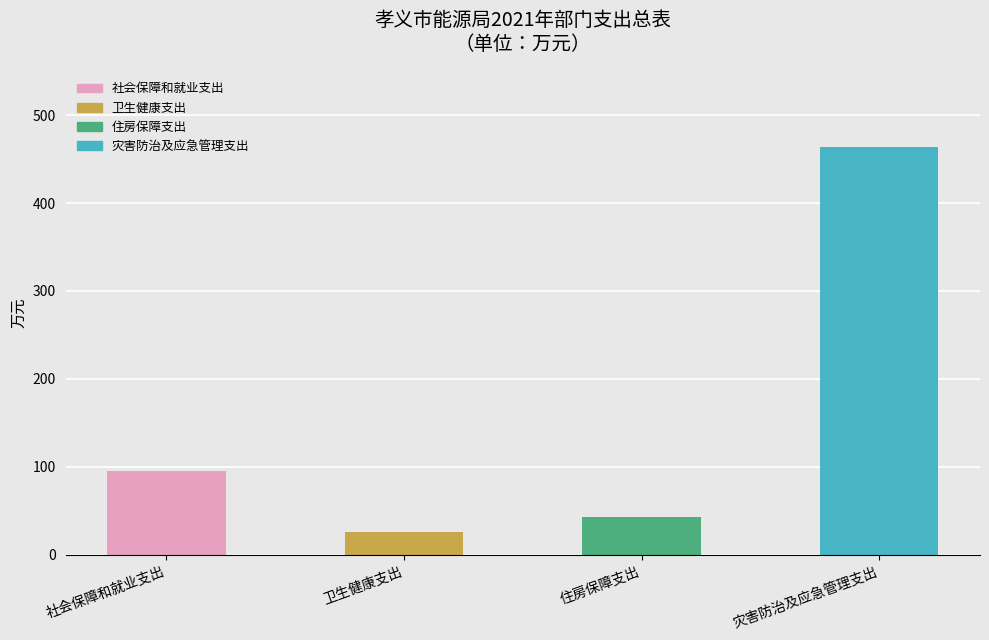

What is the average value?

157.0